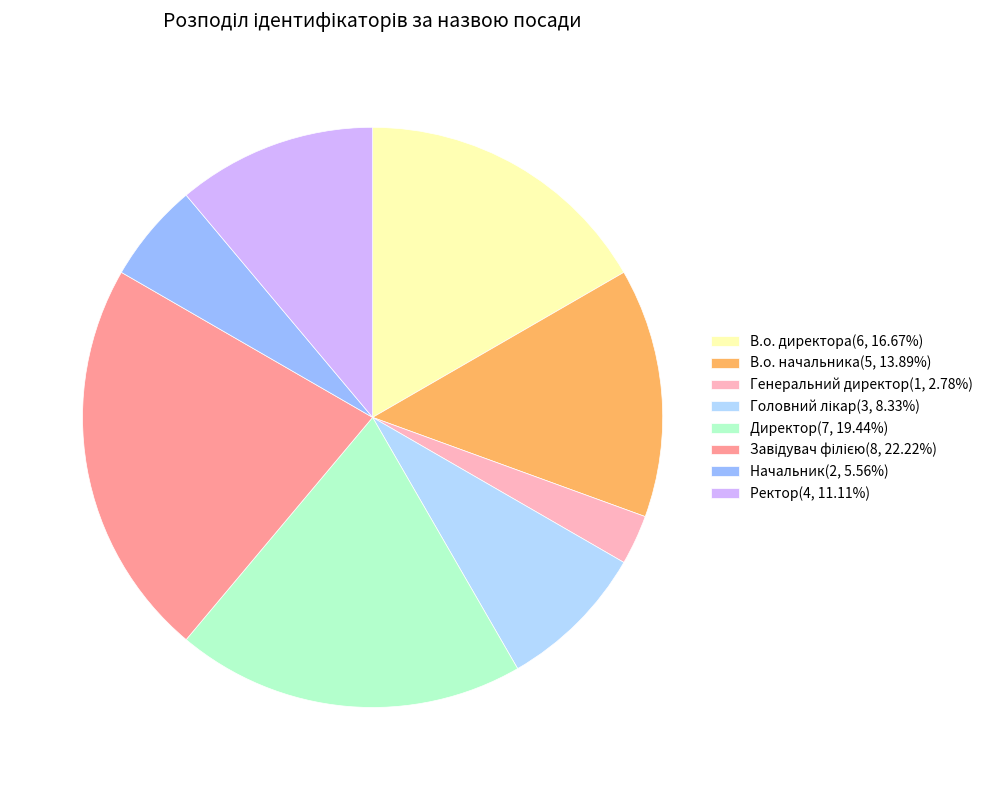

To the nearest percent, what percentage of the pie is Генеральний директор?

3%